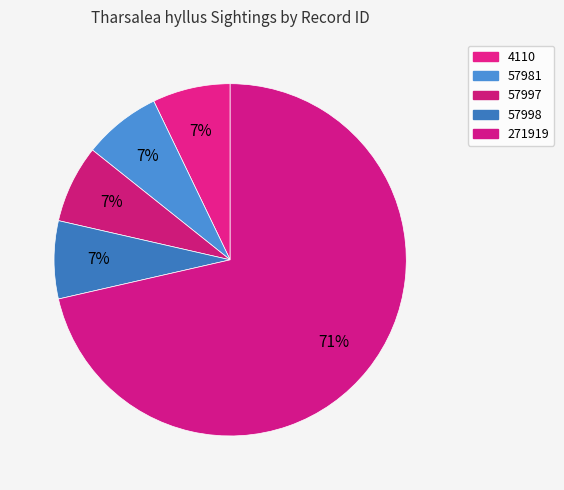

Which slice is the largest?

271919